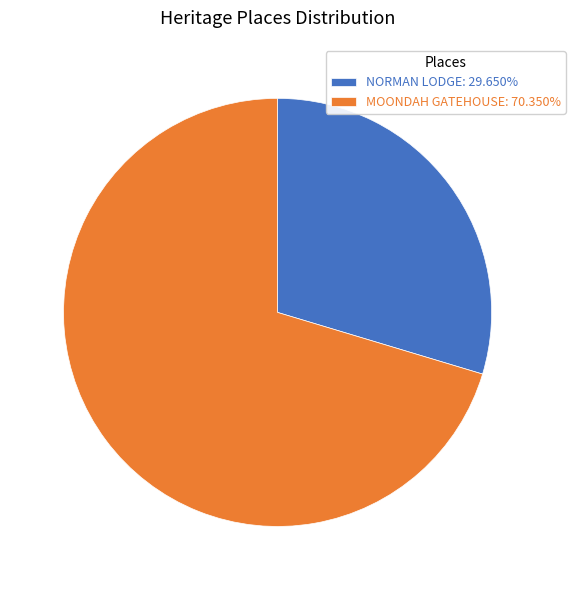

Which category has the smallest portion of the pie?

NORMAN LODGE